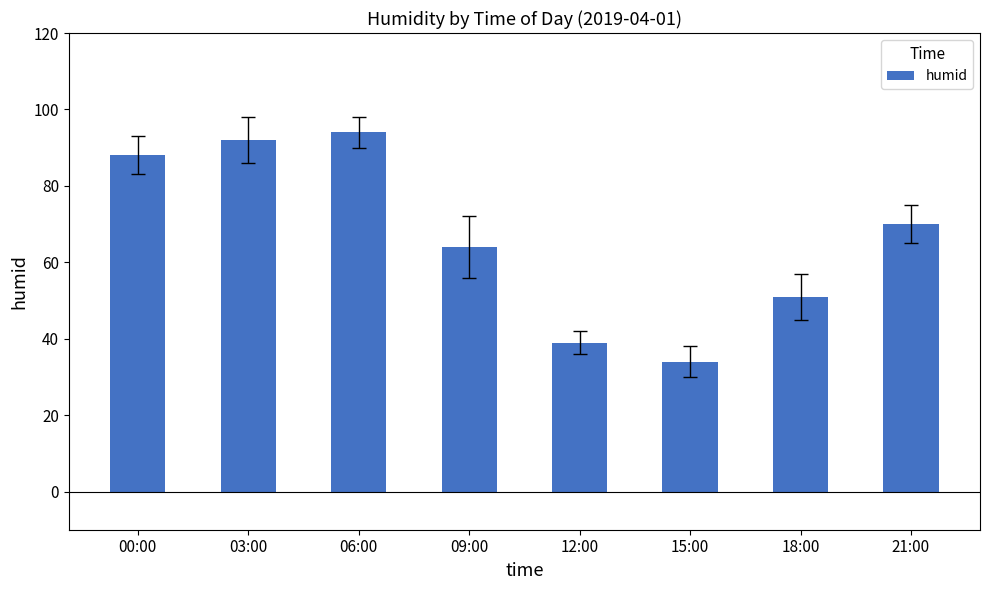

What is the label of the 8th bar from the right?

00:00